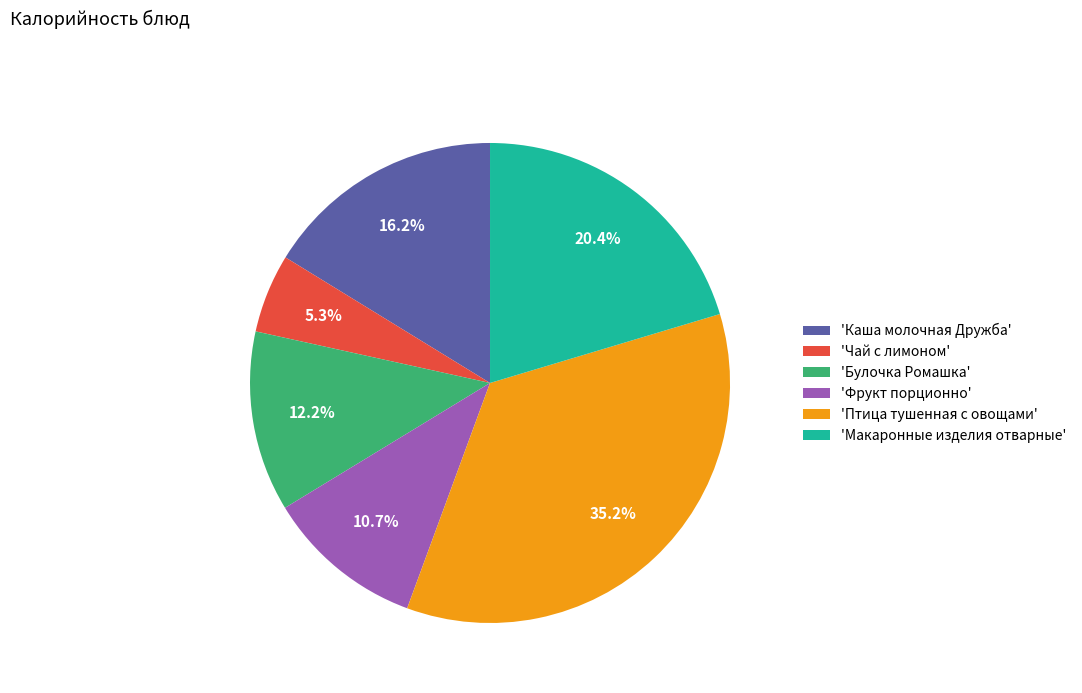

To the nearest percent, what is the difference between the largest and smallest slice percentages?

30%